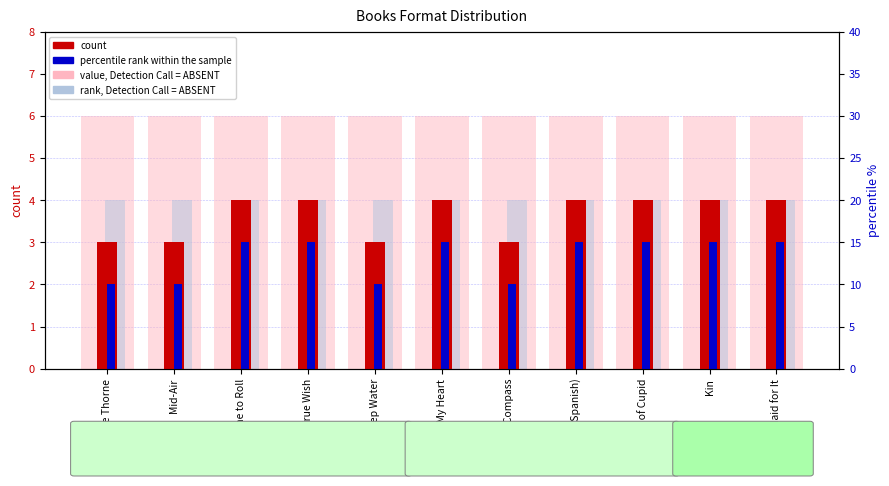

Is it true that value, Detection Call = ABSENT equals 6 at Mid-Air?

True